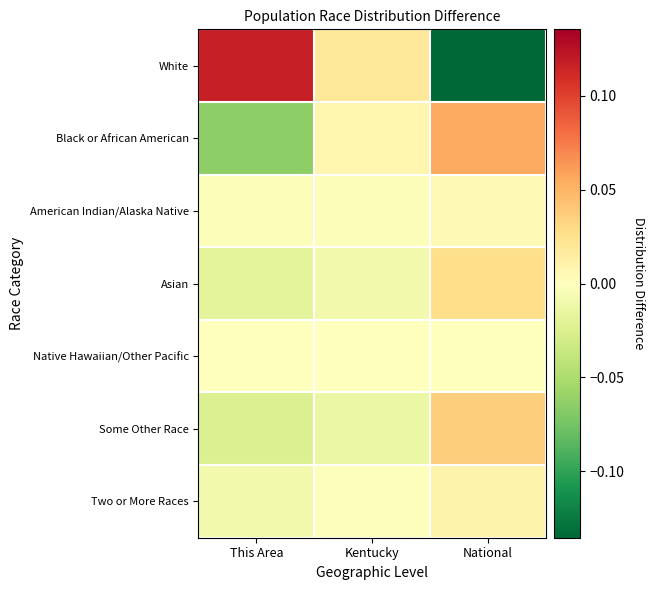

How many series are shown in this chart?

7